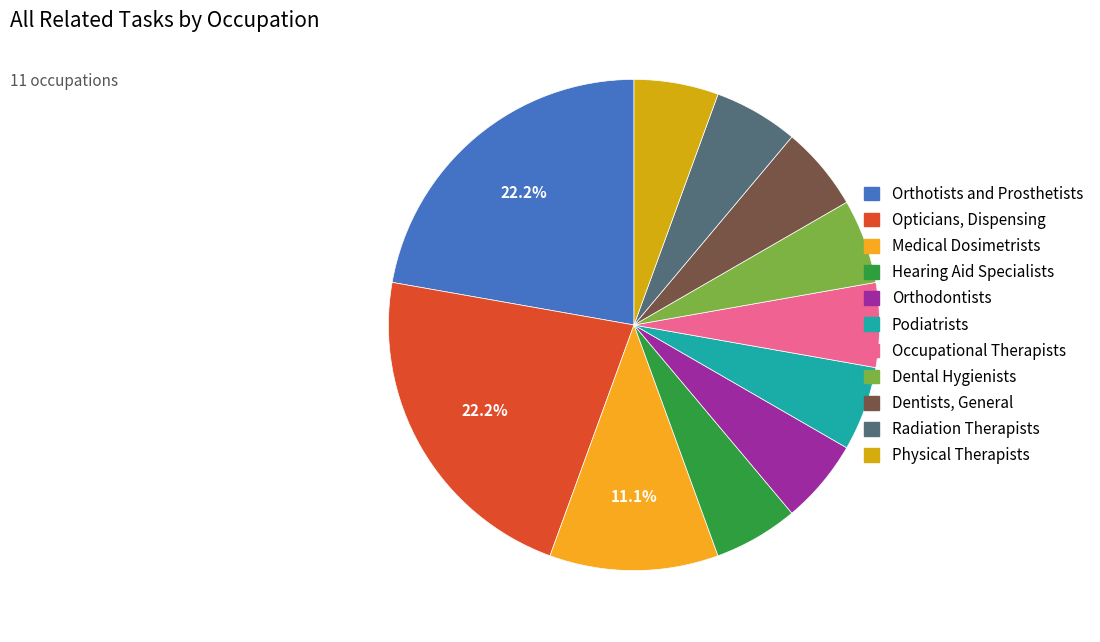

How many segments does this pie chart have?

11